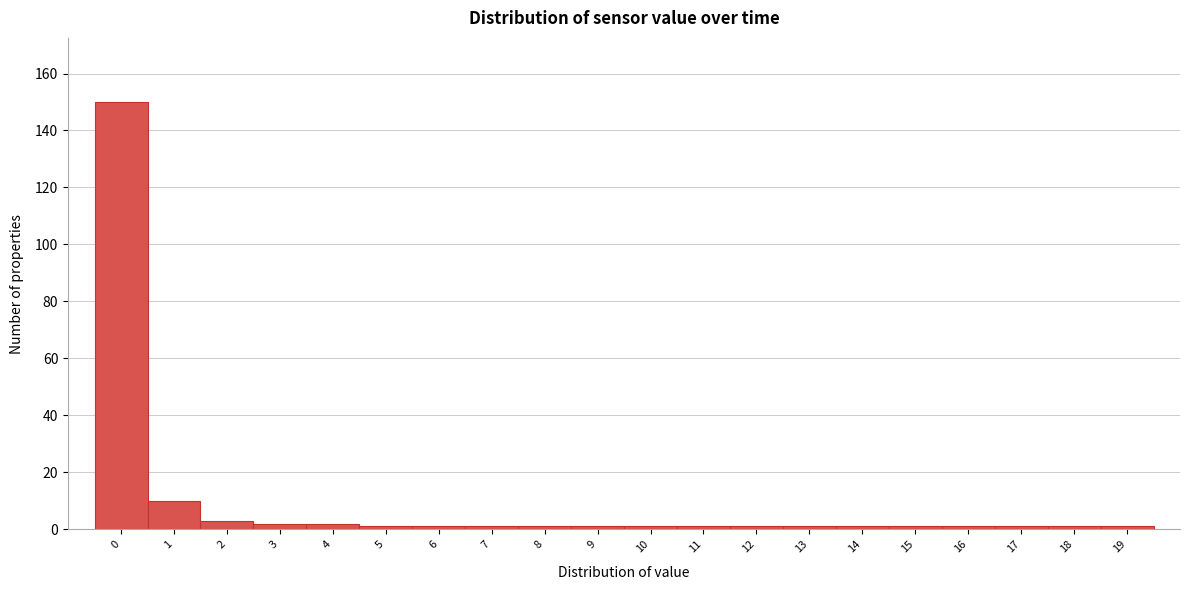

Reading left to right, transcribe all the data shown in this chart.

0=150	1=10	2=3	3=2	4=2	5=1	6=1	7=1	8=1	9=1	10=1	11=1	12=1	13=1	14=1	15=1	16=1	17=1	18=1	19=1